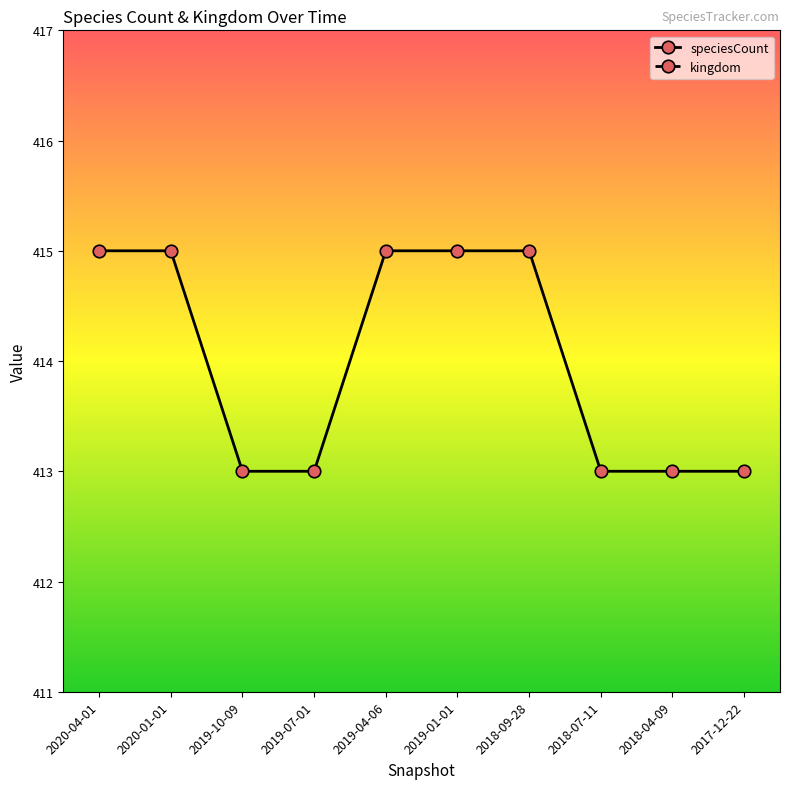

What is the total value across all series at 2019-07-01?

414